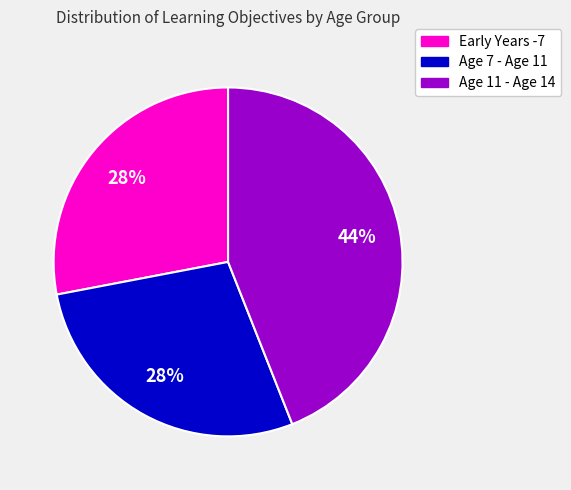

How many segments does this pie chart have?

3